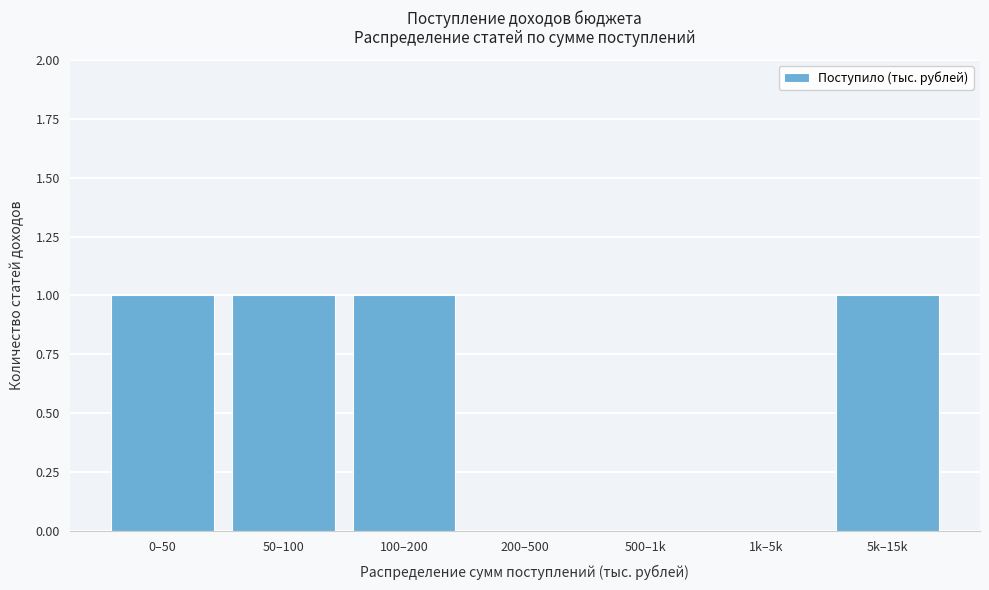

Reading left to right, list all the values displayed in this chart.

0–50=1	50–100=1	100–200=1	200–500=0	500–1k=0	1k–5k=0	5k–15k=1